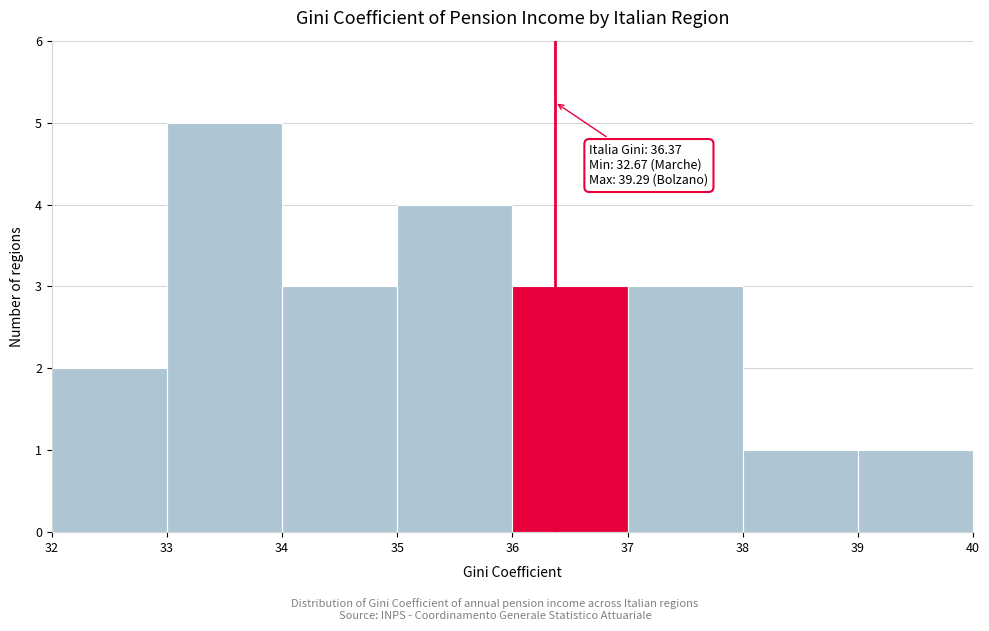

Over which range of the x-axis is the bar tallest?

33 to 34